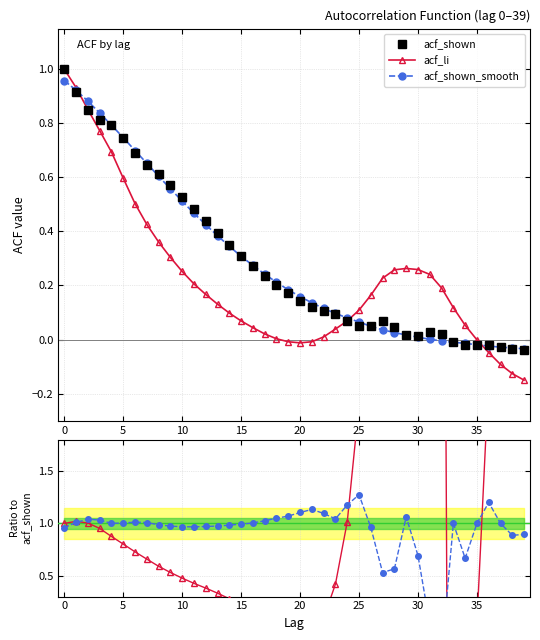

Is the value of acf_shown at 23 greater than the value of acf_shown_smooth at 24?

Yes